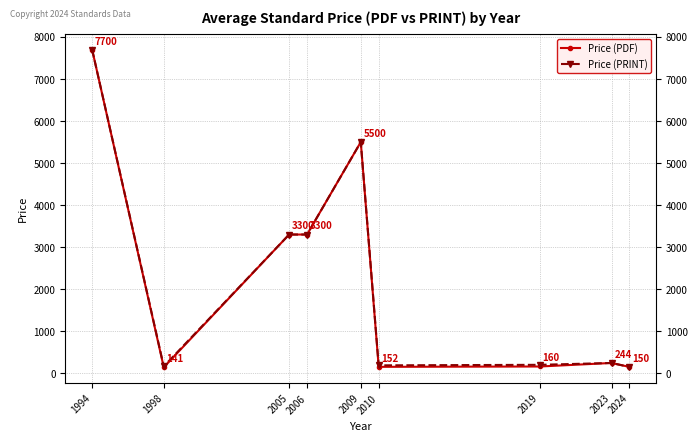

Which category has the highest value in the Price (PDF) series?

1994